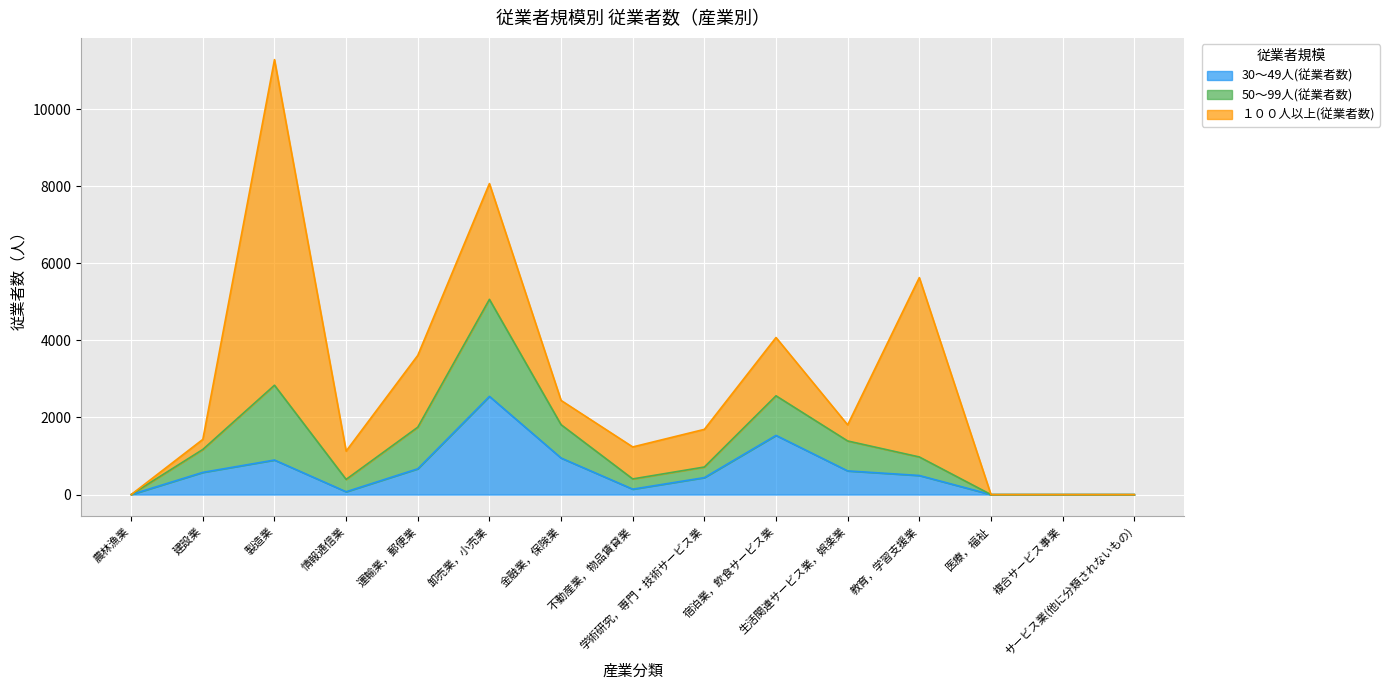

Does the chart display data point markers on the line(s)?

No